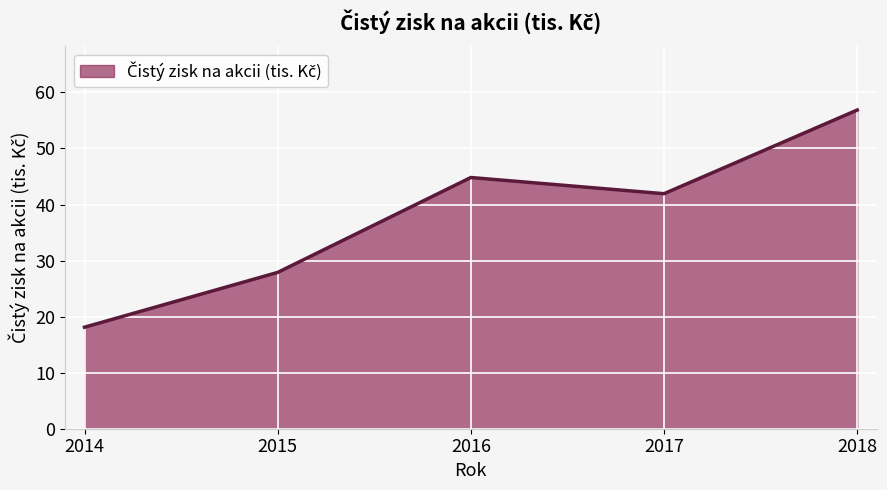

At which label is the value closest to 37?

2017